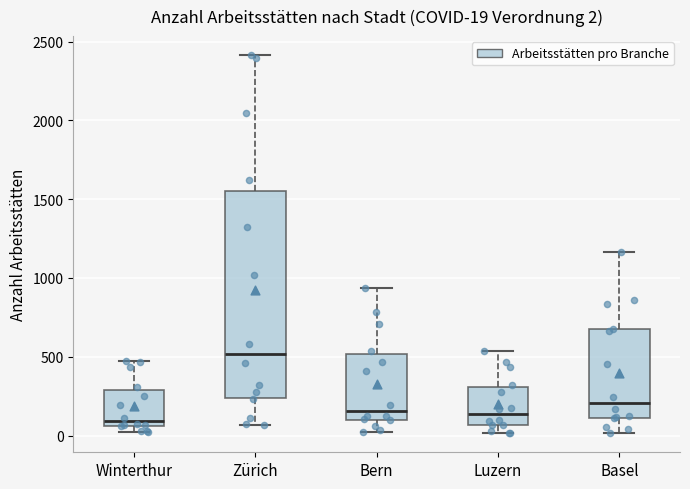

Which box is the tallest, from its lower edge to its upper edge?

Zürich